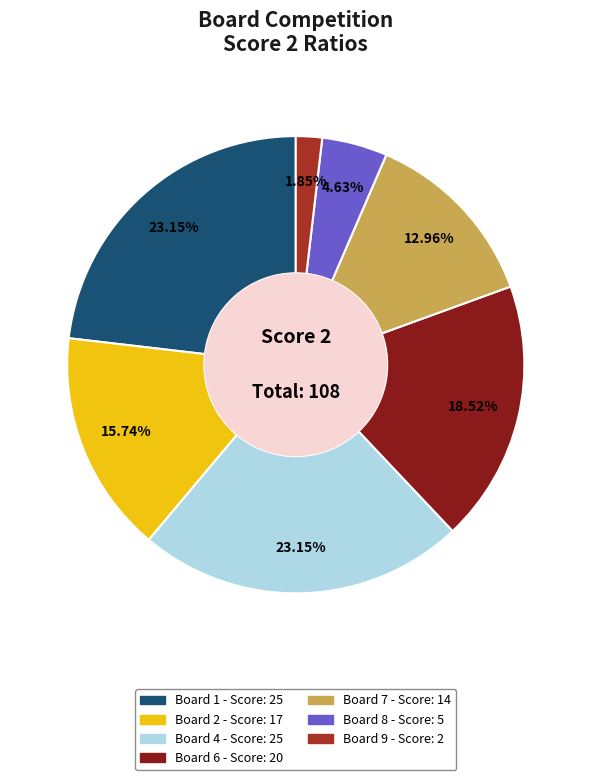

Count the number of slices in the pie.

7